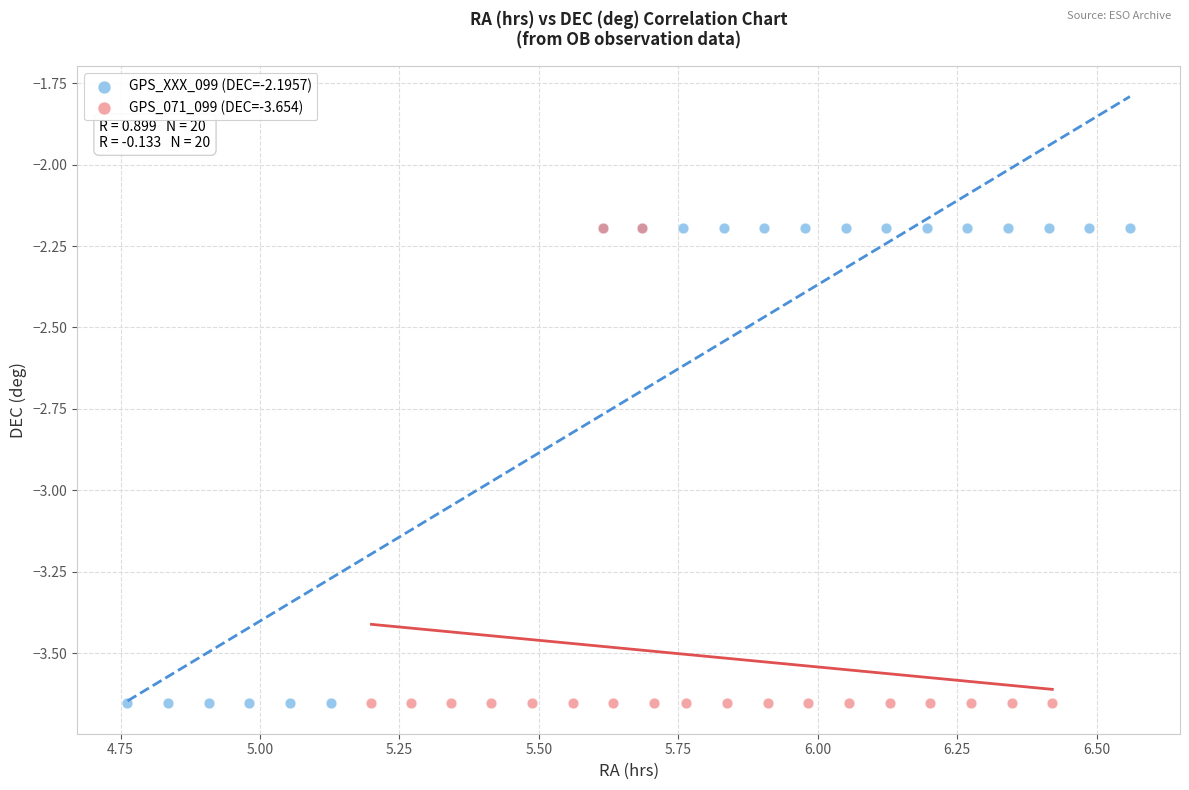

What are all the series names shown in the legend?

GPS_XXX_099 (DEC=-2.1957), GPS_071_099 (DEC=-3.654)